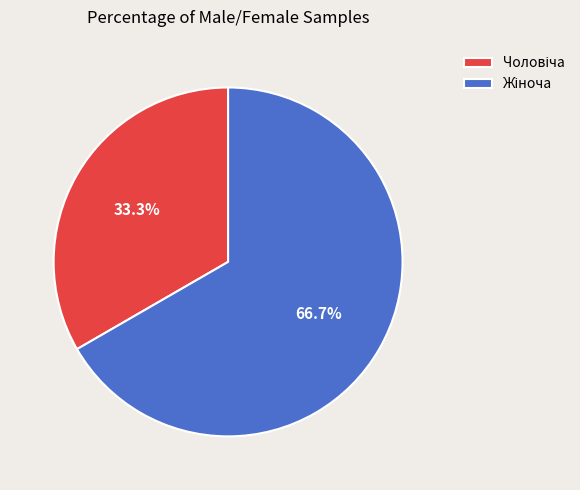

Is there a majority slice in this chart?

Yes